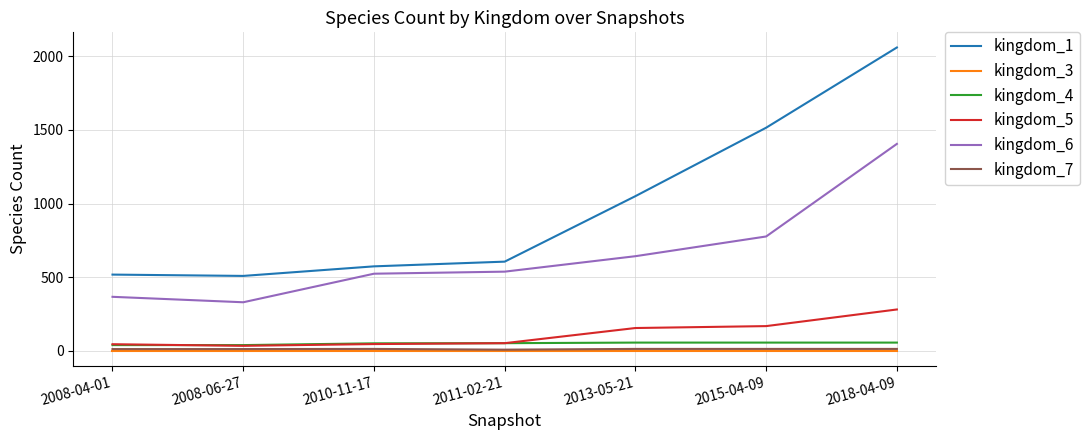

Which category has the highest value in the kingdom_1 series?

2018-04-09